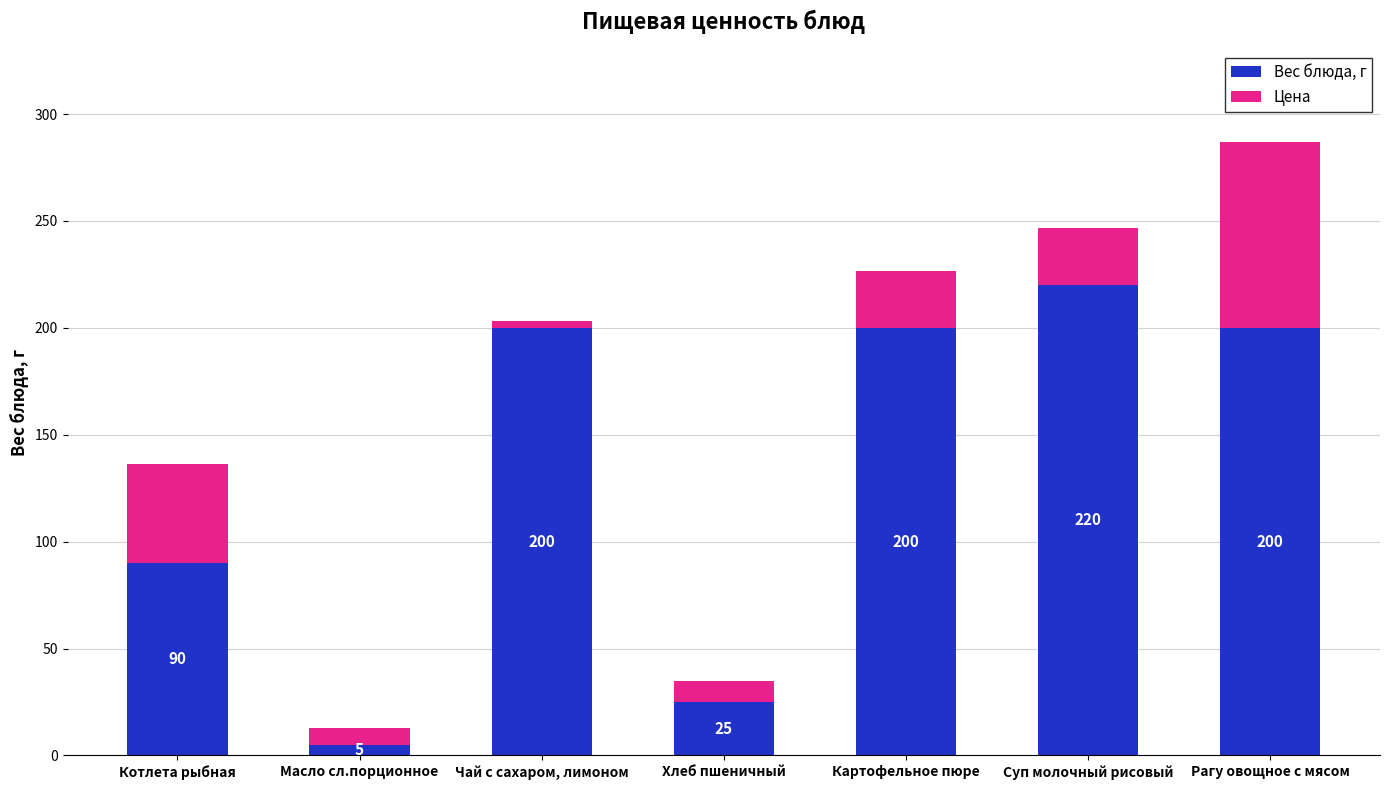

The value of Вес блюда, г at Рагу овощное с мясом is 321.7. True or false?

False